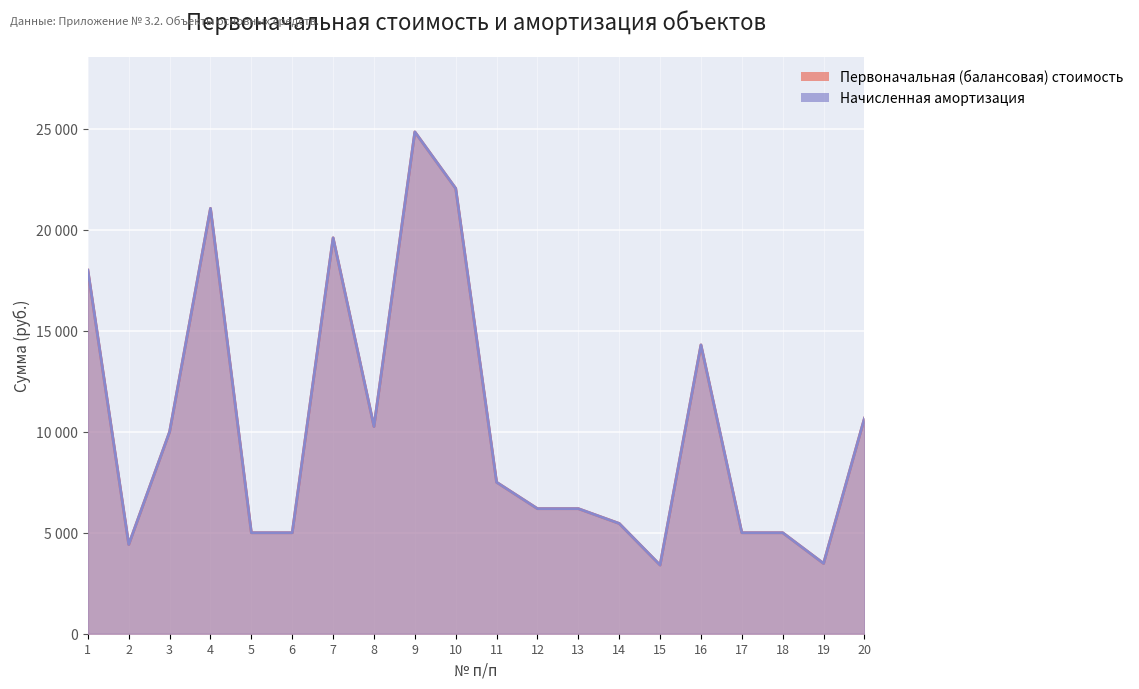

True or false: Первоначальная (балансовая) стоимость and Начисленная амортизация intersect in this chart.

False